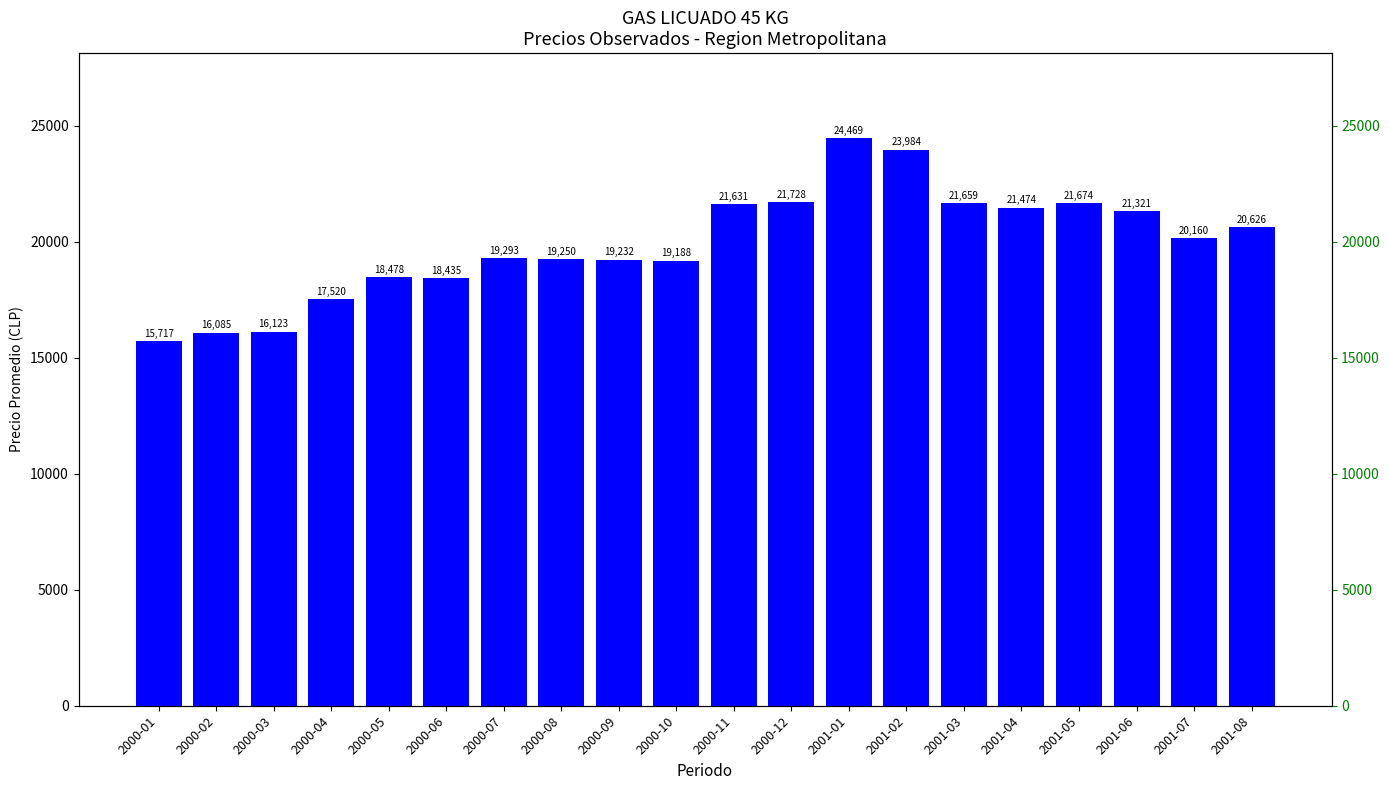

Reading left to right, list all the values displayed in this chart.

15717	16085	16123	17520	18478	18435	19293	19250	19232	19188	21631	21728	24469	23984	21659	21474	21674	21321	20160	20626